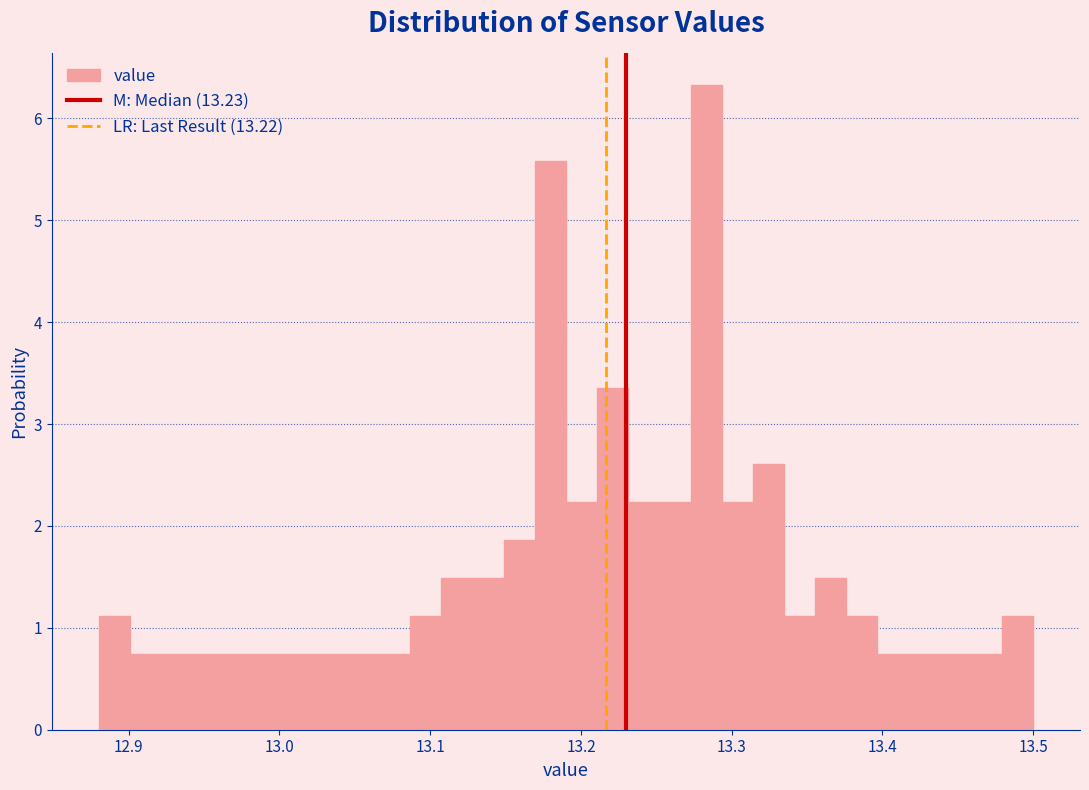

Around what value on the x-axis is the tallest bar? Give the approximate position of its centre, as read against the axis.

13.28